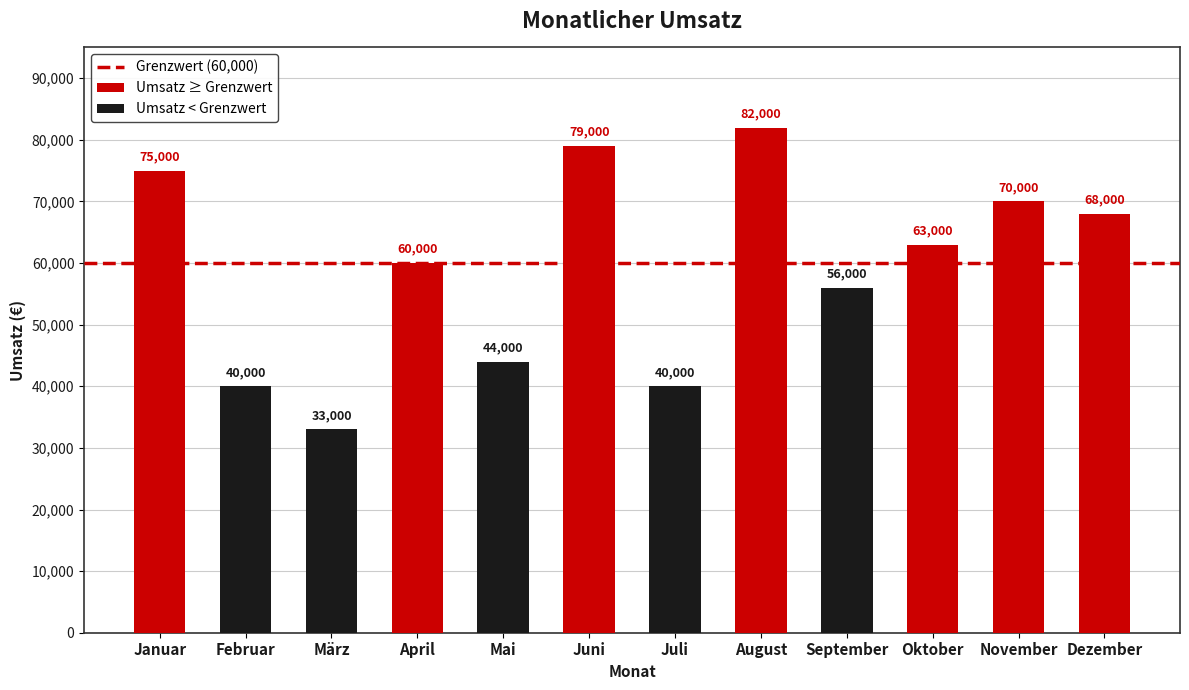

Reading right to left, extract all data points from this chart.

68000	70000	63000	56000	82000	40000	79000	44000	60000	33000	40000	75000